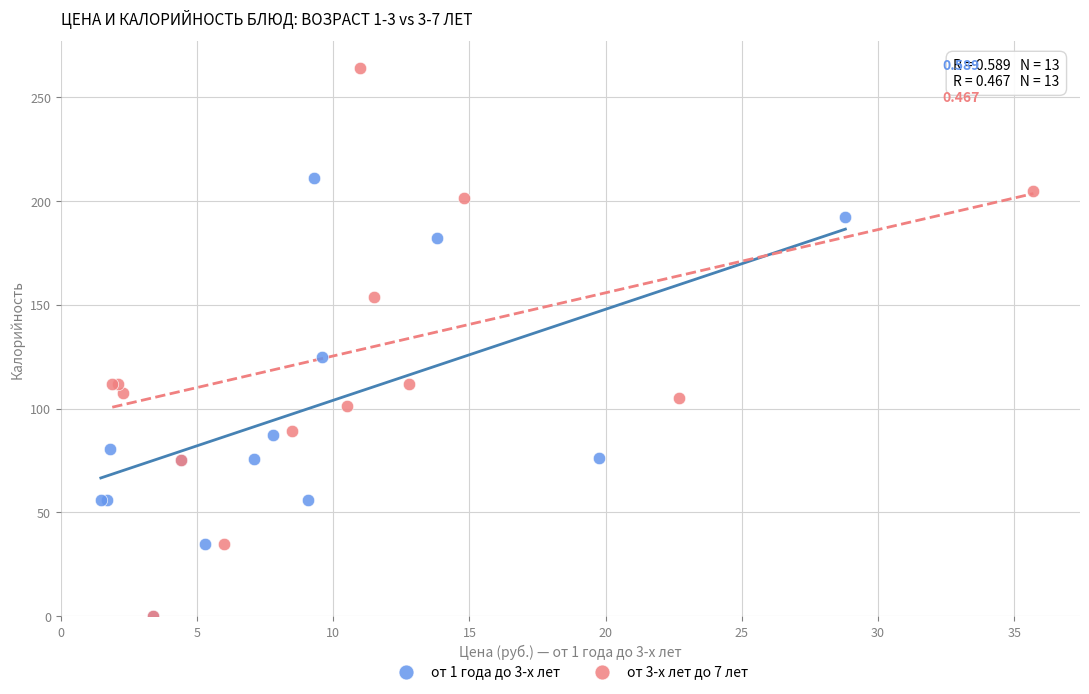

Which series has the widest spread of Y values?

от 3-х лет до 7 лет